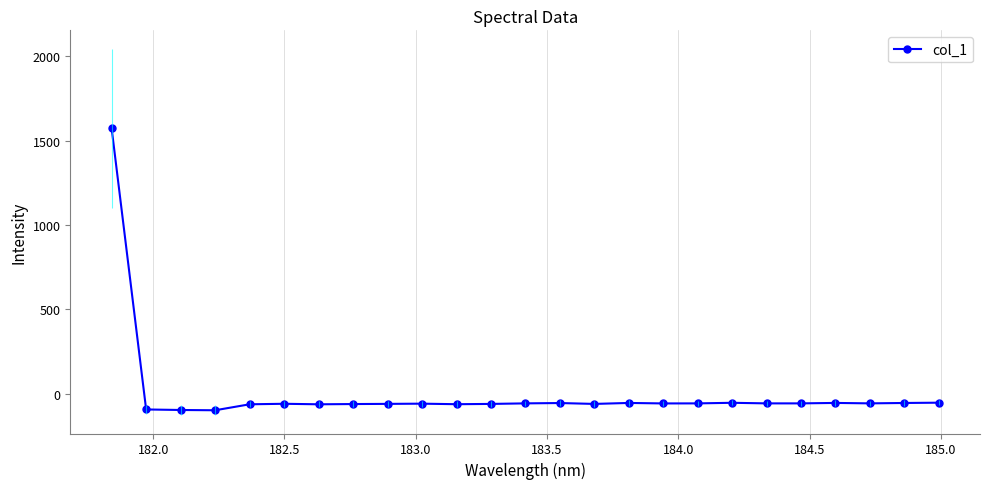

What is the difference between the maximum and minimum values?

1670.1